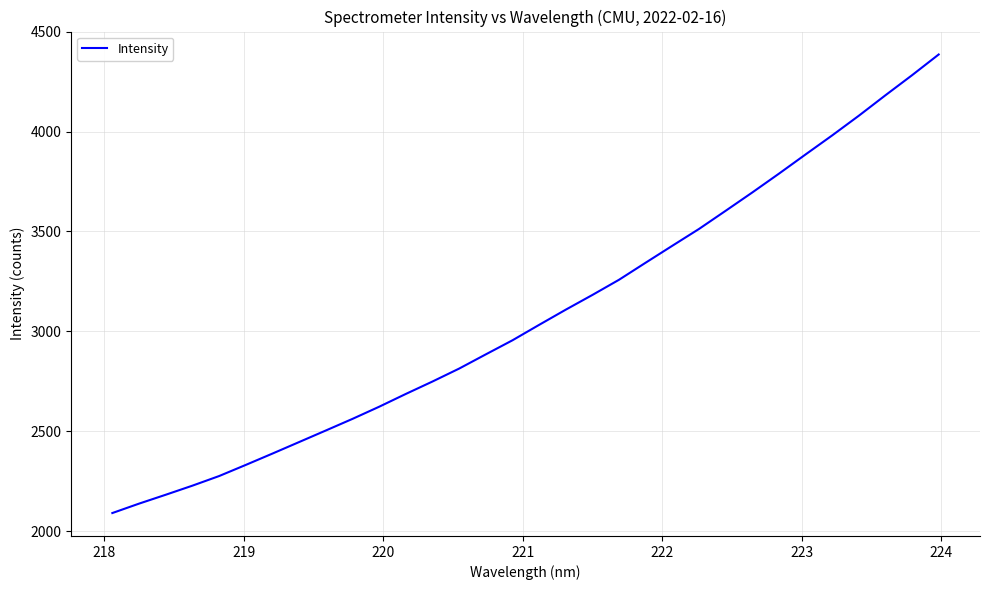

What is the smallest value displayed?

2090.6